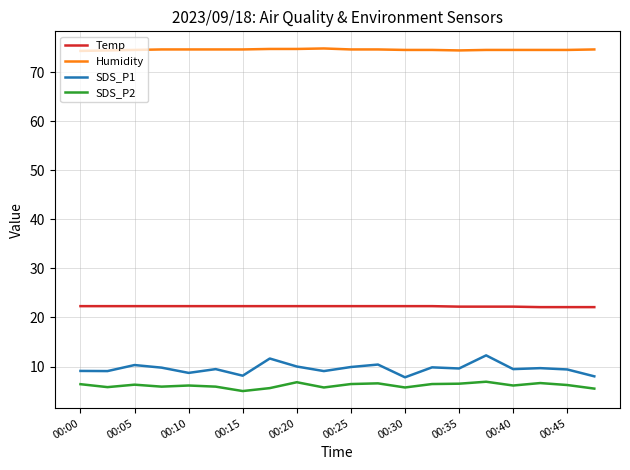

What is the minimum value for SDS_P1?

7.8